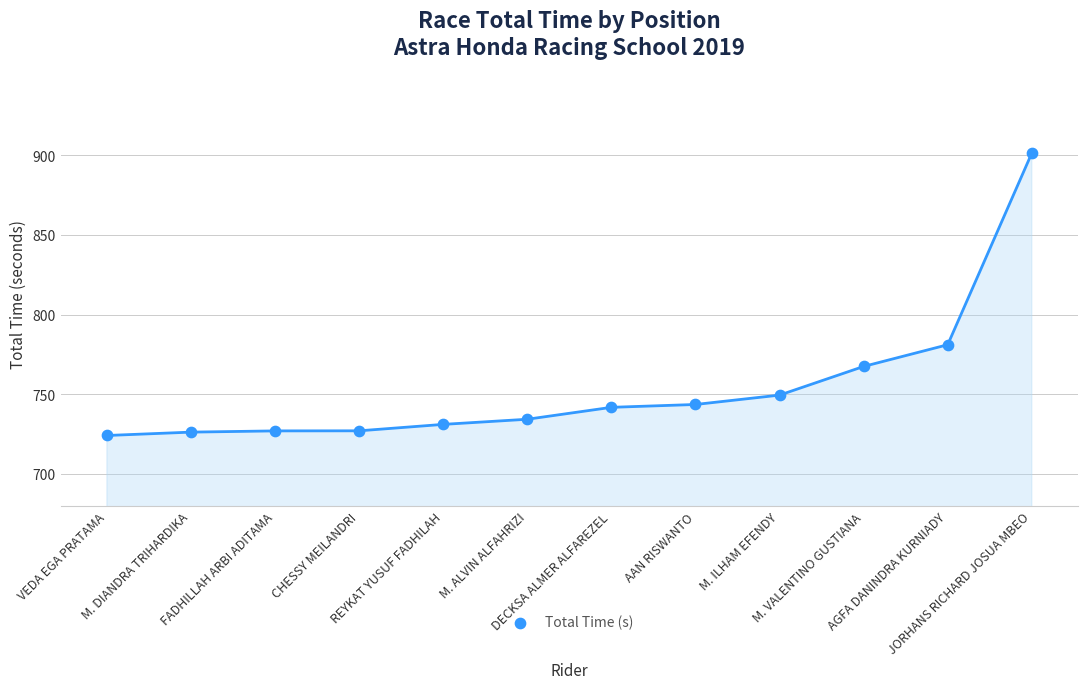

Between M. ILHAM EFENDY and M. DIANDRA TRIHARDIKA, which is larger?

M. ILHAM EFENDY